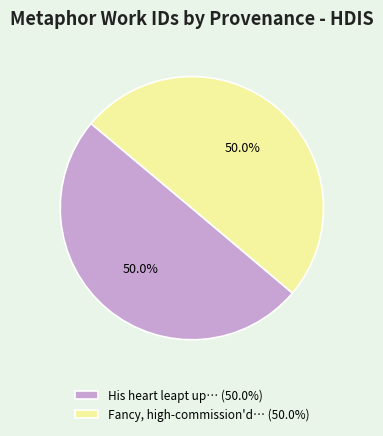

What percentage do Fancy, high-commission'd… (50.0%) and His heart leapt up… (50.0%) together represent?

100.0%